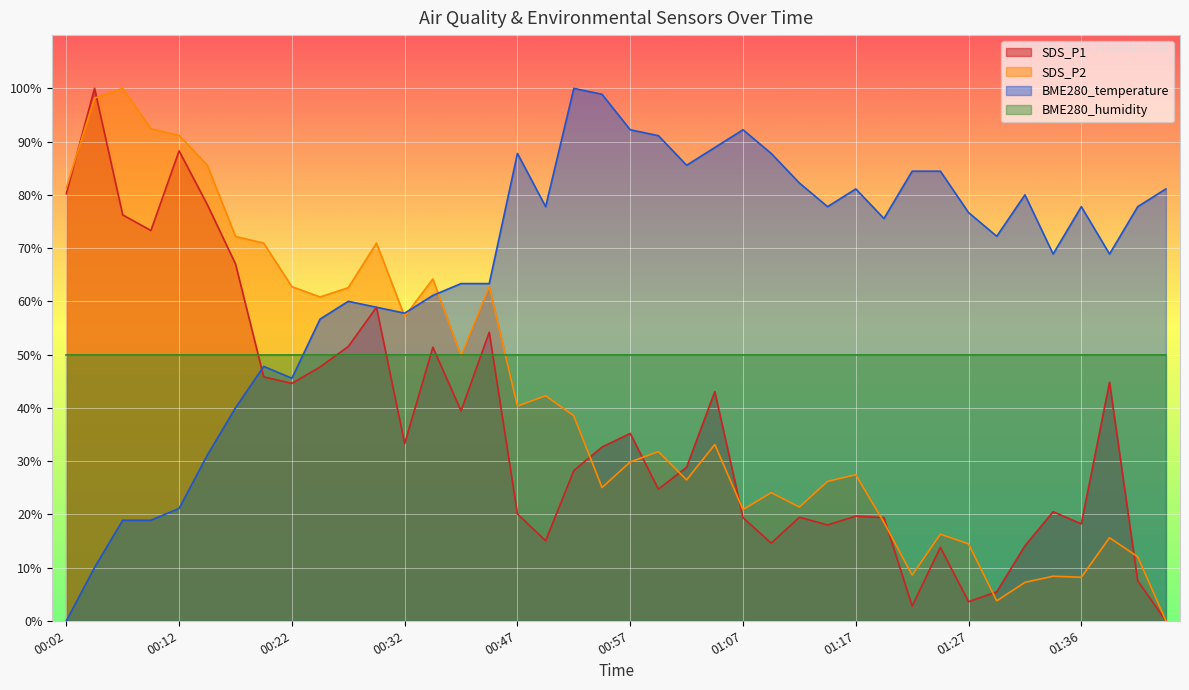

How many times do SDS_P2 and BME280_temperature cross each other?

3